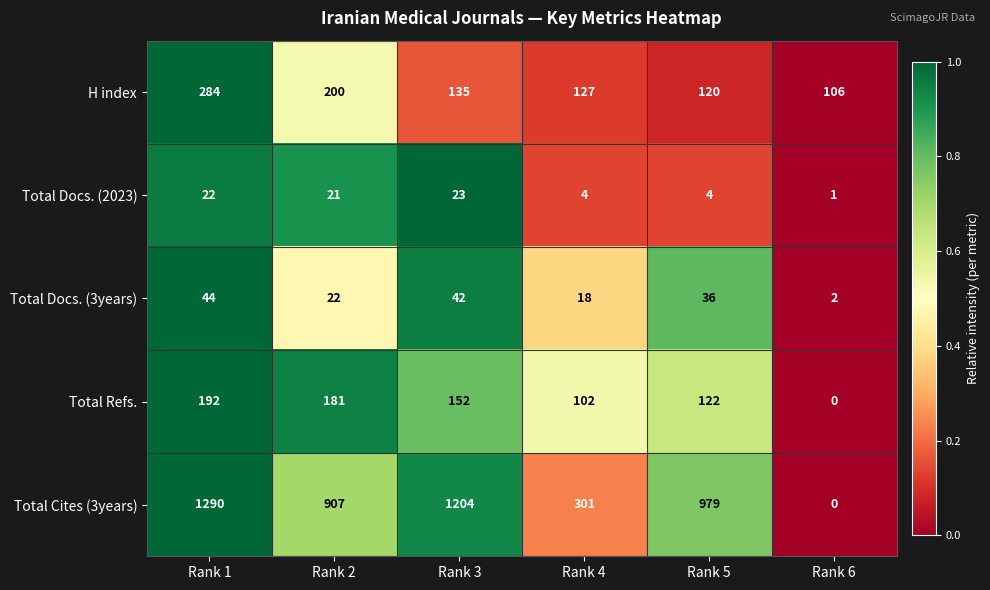

What is the sum of the Total Cites (3years) values at Rank 4 and Rank 2?

1208